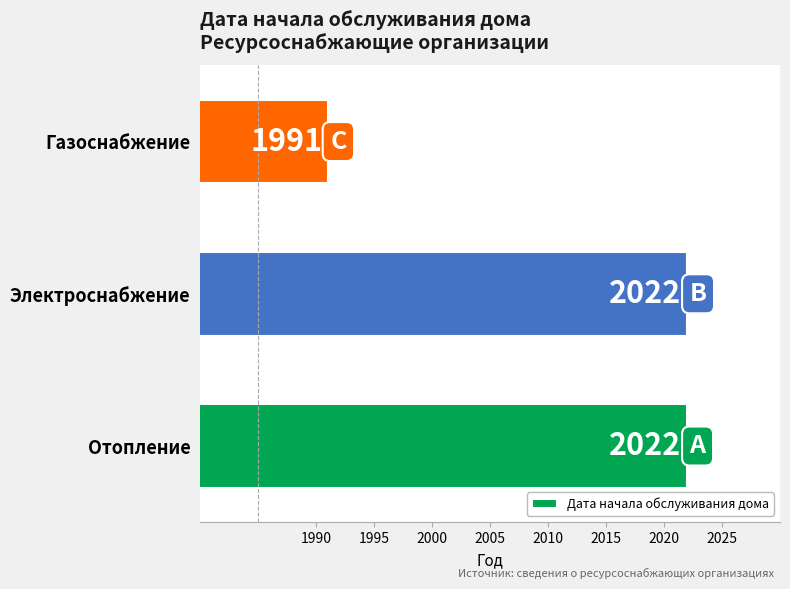

Which has a higher value, Электроснабжение or Газоснабжение?

Электроснабжение